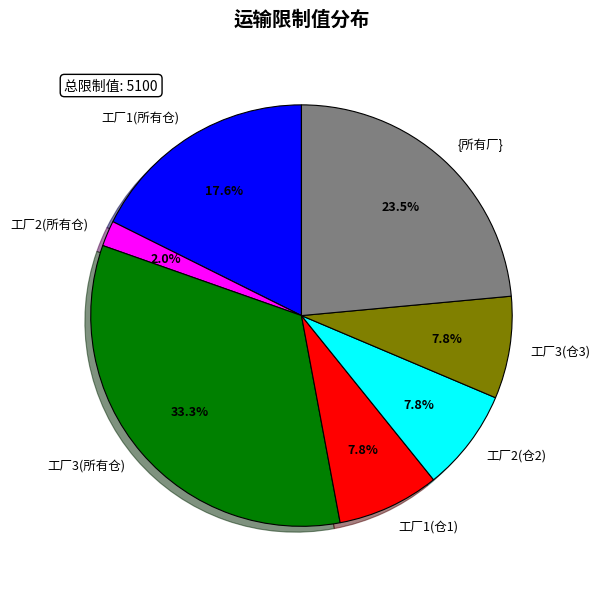

To the nearest percent, what is the difference between the largest and smallest slice percentages?

31%